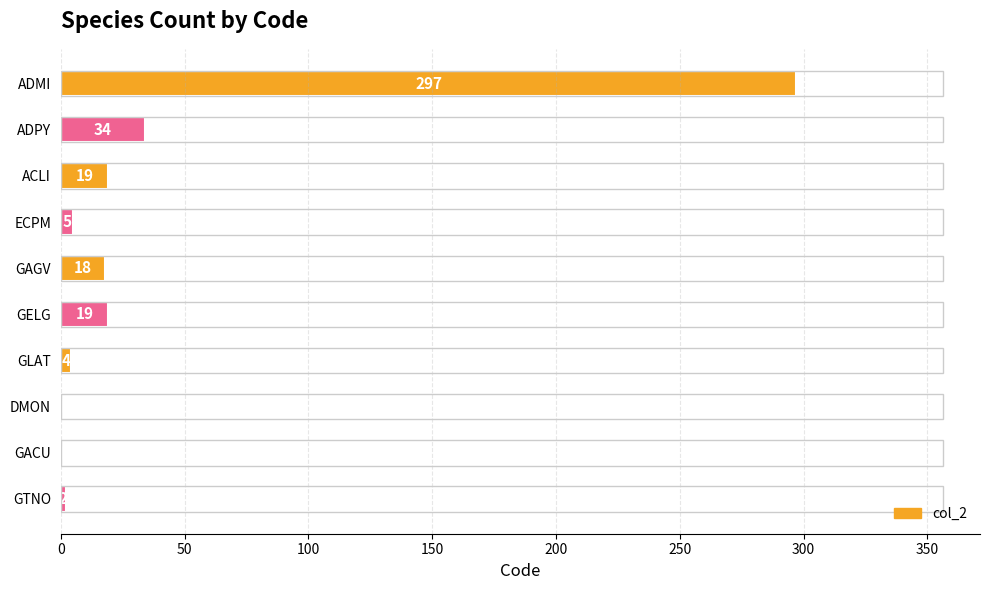

Reading bottom to top, transcribe all the data shown in this chart.

GTNO=2	GACU=1	DMON=1	GLAT=4	GELG=19	GAGV=18	ECPM=5	ACLI=19	ADPY=34	ADMI=297